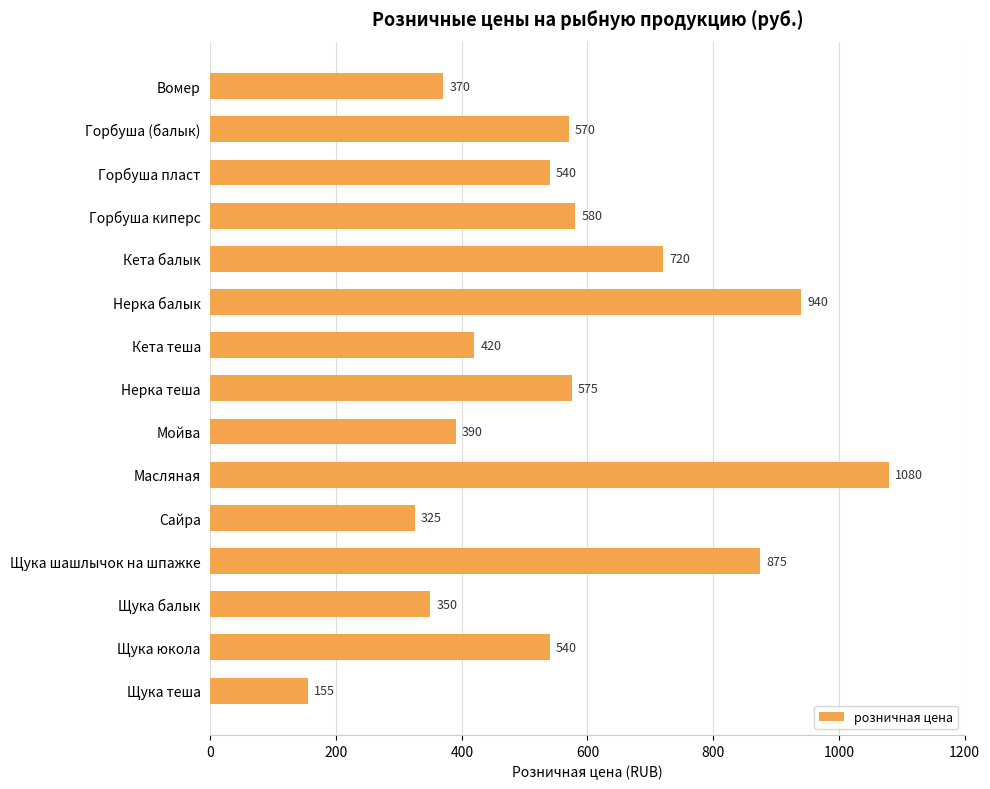

How many categories are shown in the chart?

15